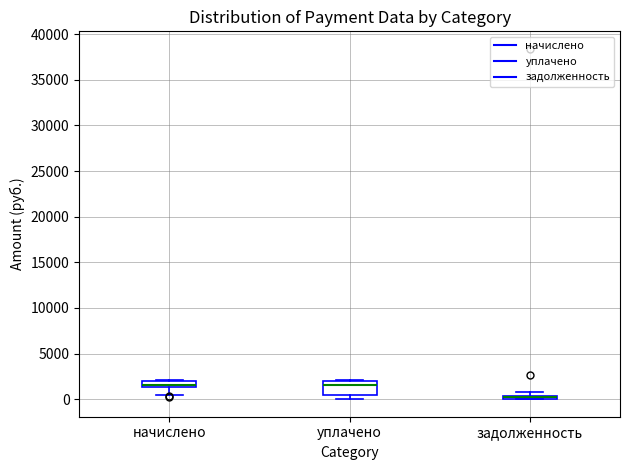

Comparing the boxes themselves (not the whiskers), which one is the tallest?

уплачено